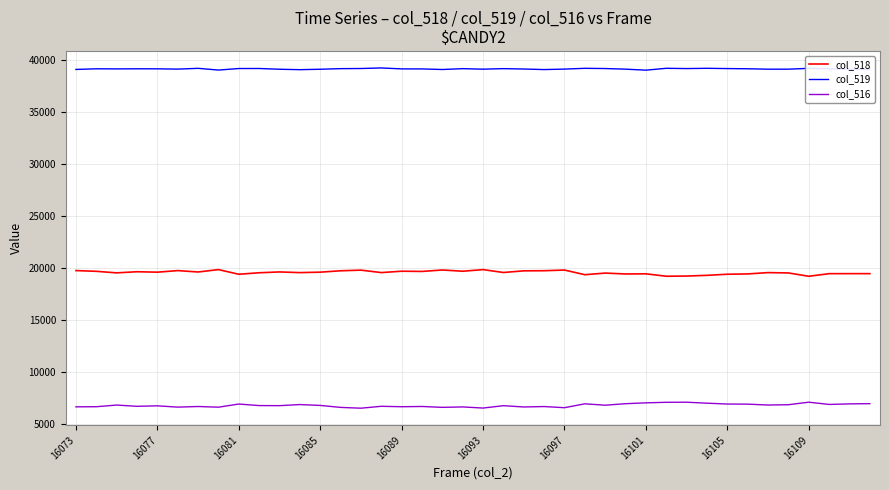

What is the maximum value for col_516?

7112